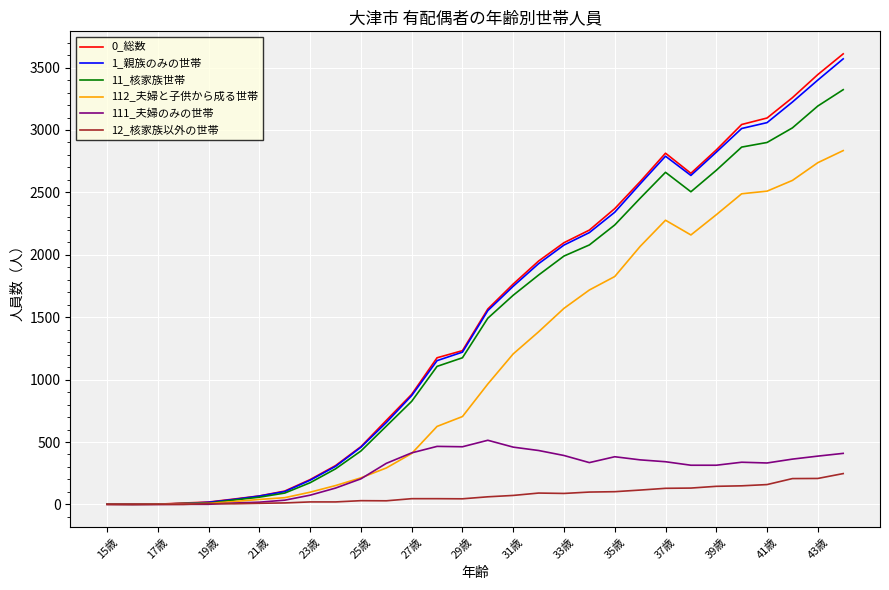

Which series has the widest spread of values?

0_総数